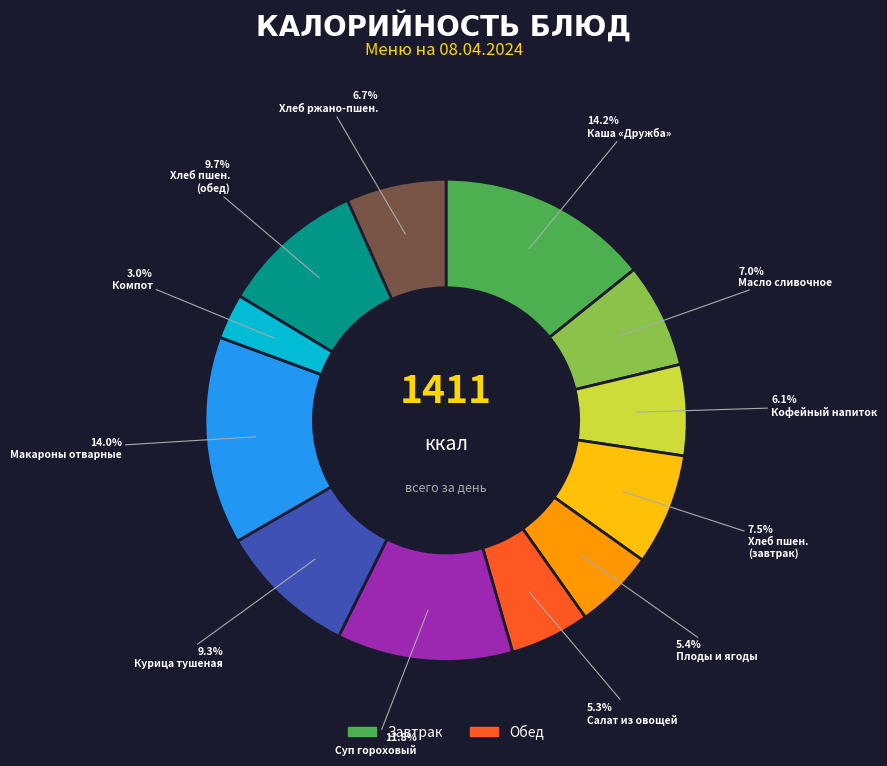

Is there a majority slice in this chart?

No